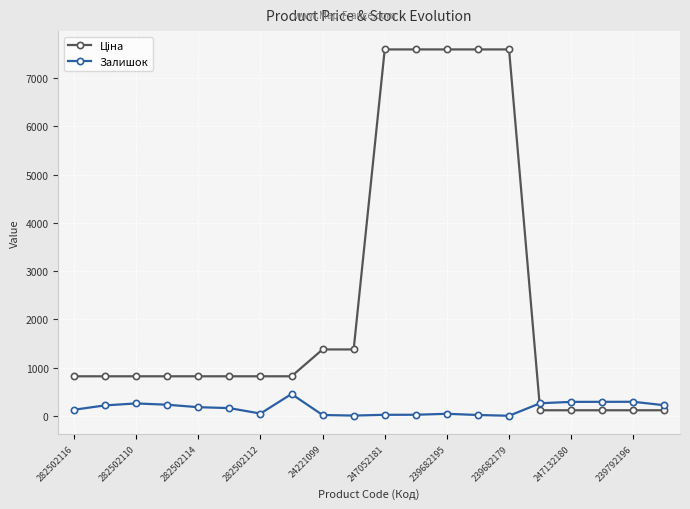

What is the difference between the maximum and second lowest values in the Залишок series?

447.0